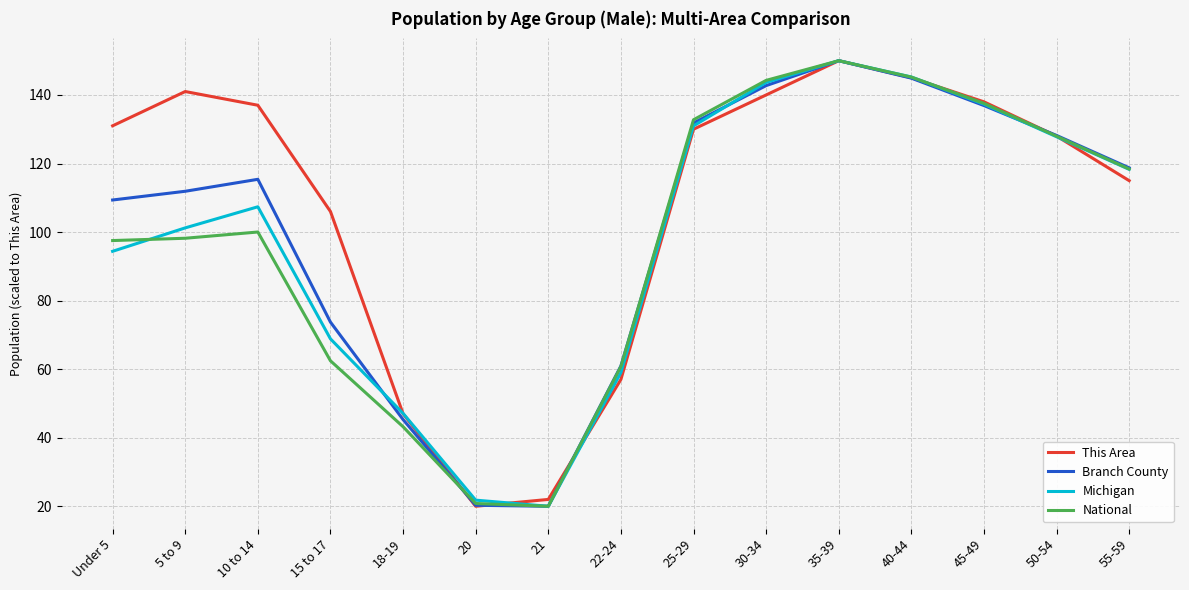

What is the highest value of the Branch County series?

150.0